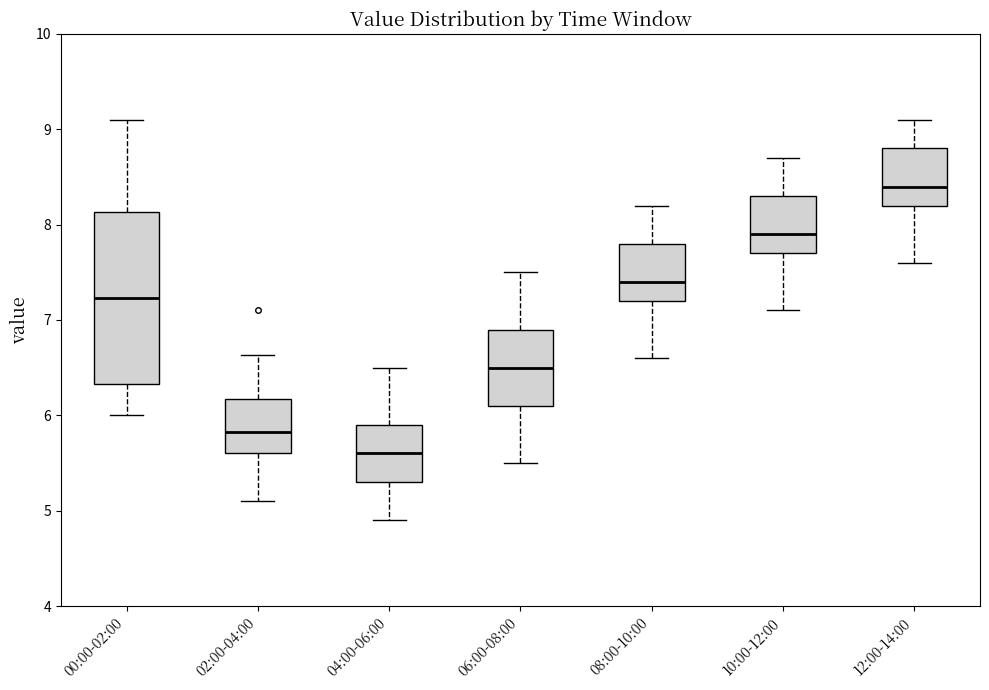

Which box has the highest median line?

12:00-14:00